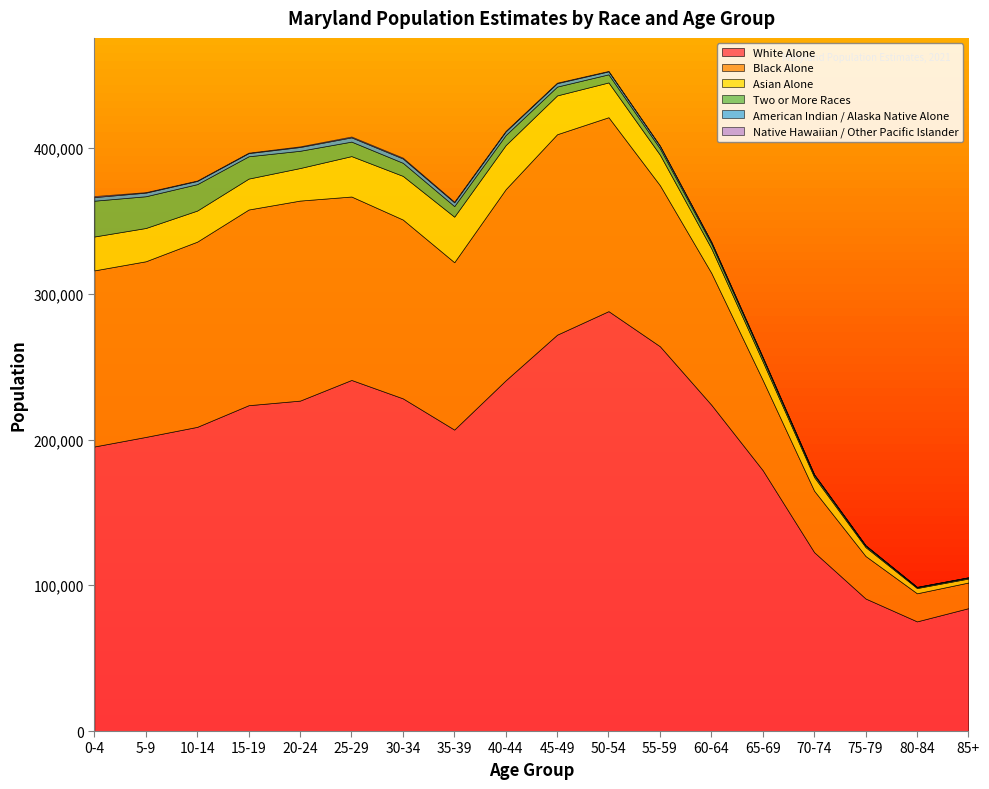

List the labels in order of Asian Alone value, largest first.

35-39, 40-44, 30-34, 25-29, 45-49, 50-54, 0-4, 5-9, 20-24, 10-14, 15-19, 55-59, 60-64, 65-69, 70-74, 75-79, 80-84, 85+